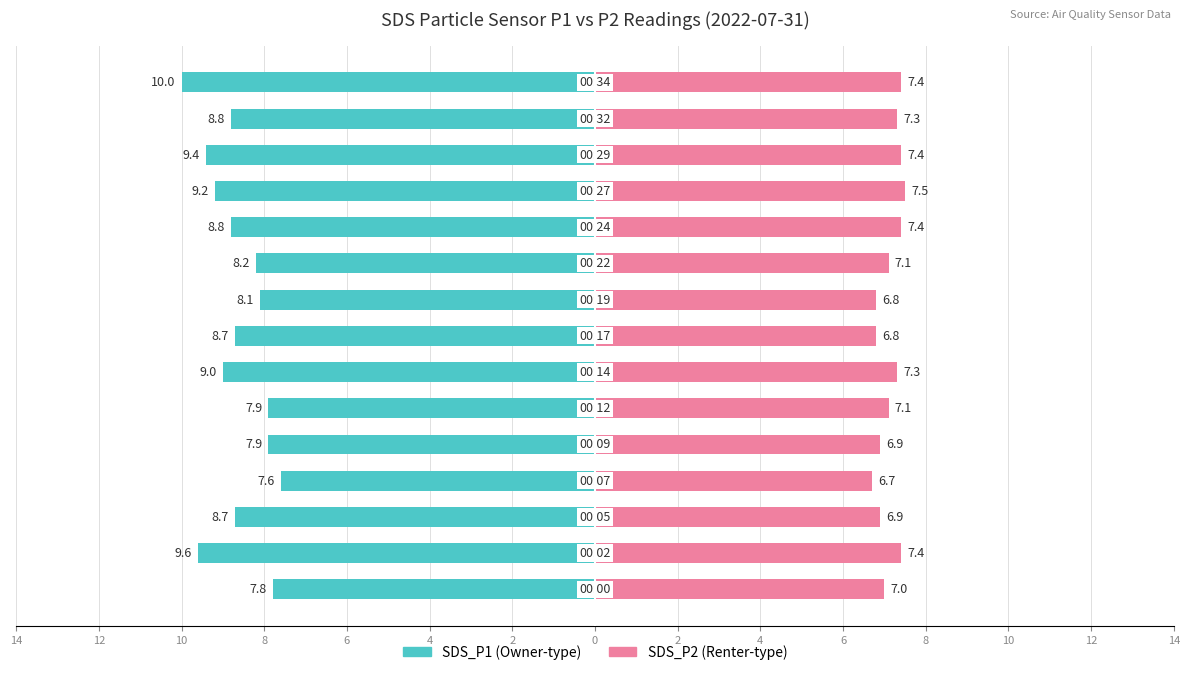

Reading left to right, extract all data points from this chart.

SDS_P1: 2=-7.8	4=-9.6	6=-8.7	8=-7.6	10=-7.9	12=-7.9	14=-9.0	0=-8.7	2=-8.1	4=-8.2	6=-8.8	8=-9.2	10=-9.4	12=-8.8	14=-10.0
SDS_P2: 2=7.0	4=7.4	6=6.9	8=6.7	10=6.9	12=7.1	14=7.3	0=6.8	2=6.8	4=7.1	6=7.4	8=7.5	10=7.4	12=7.3	14=7.4